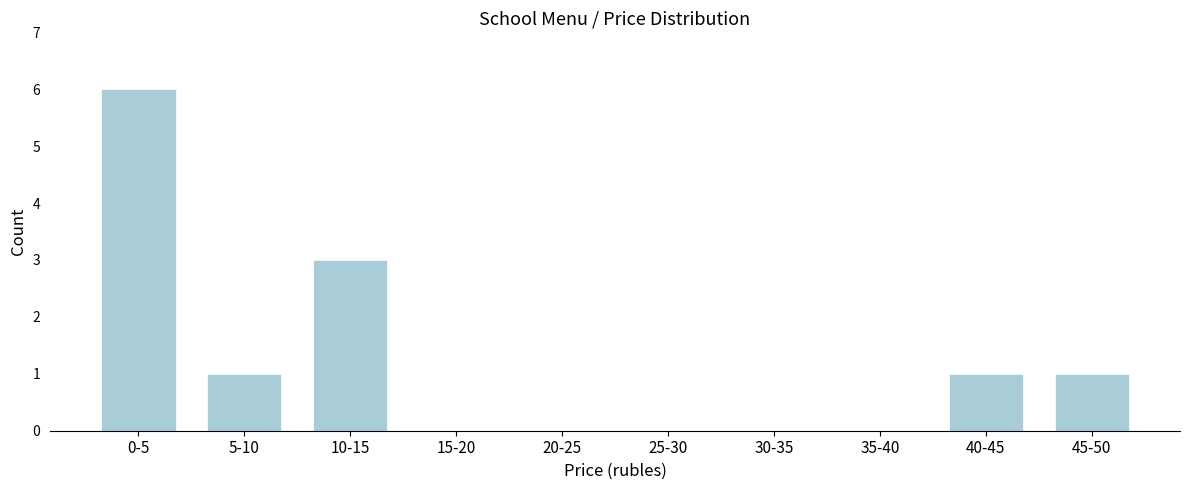

Reading left to right, list all the values displayed in this chart.

0-5=6	5-10=1	10-15=3	15-20=0	20-25=0	25-30=0	30-35=0	35-40=0	40-45=1	45-50=1